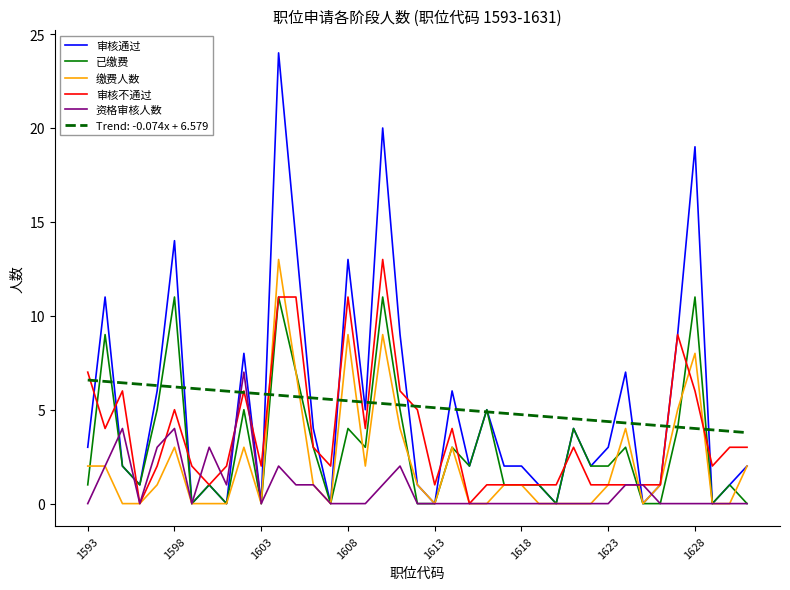

Which series has the widest spread of values?

审核通过